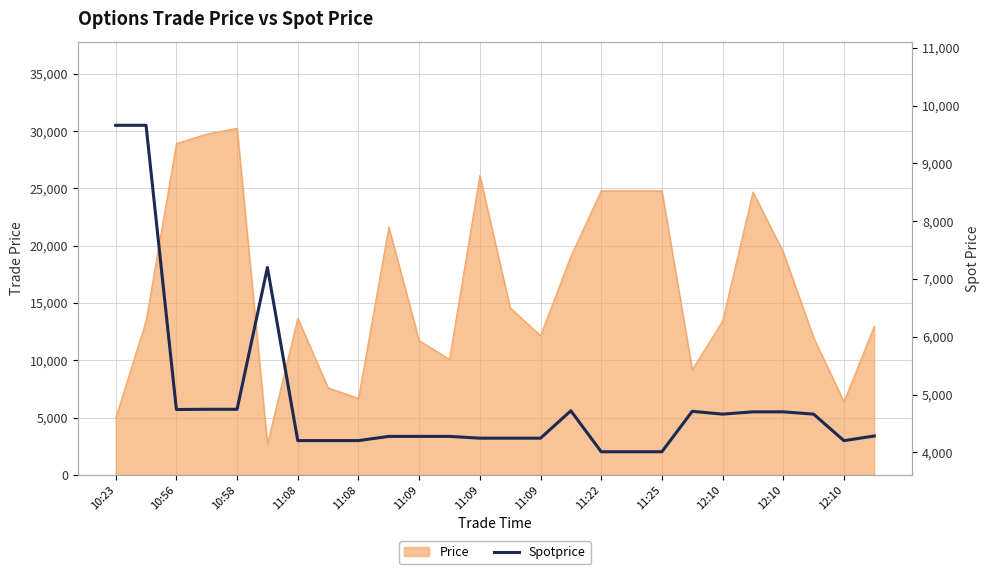

At which label does the data first exceed 4283?

10:23